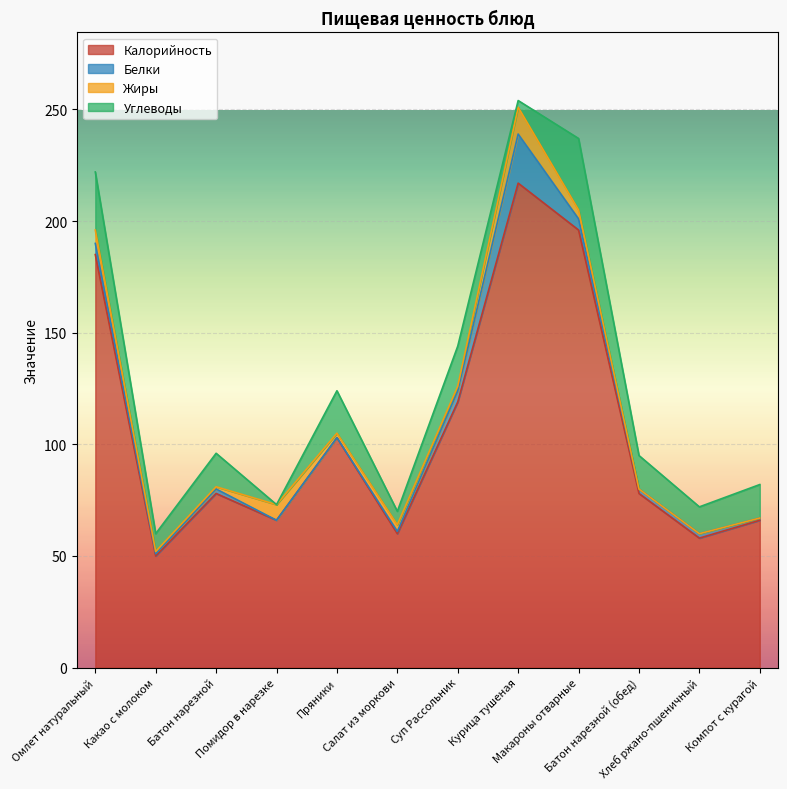

Which series changed the most between Пряники and Хлеб ржано-пшеничный?

Калорийность